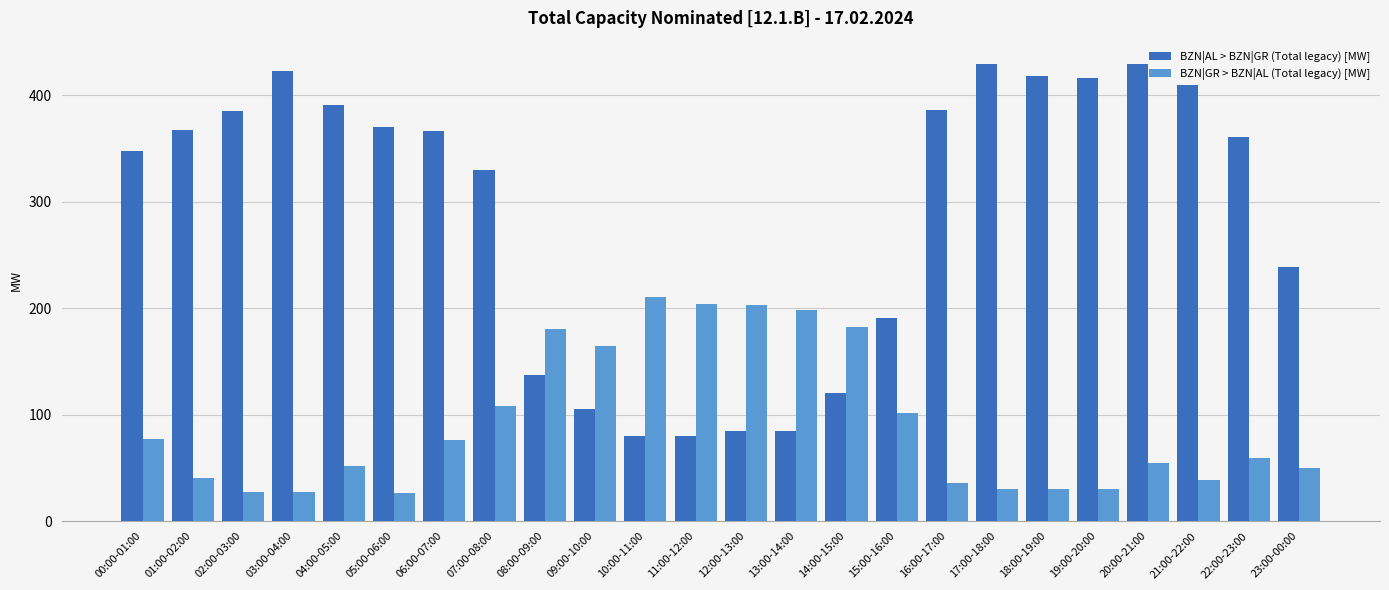

The BZN|AL > BZN|GR (Total legacy) [MW] series shows 174 at 18:00-19:00. True or false?

False